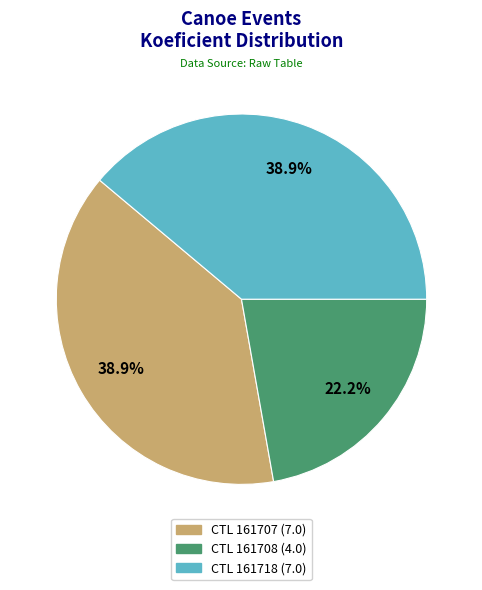

Is there a majority slice in this chart?

No